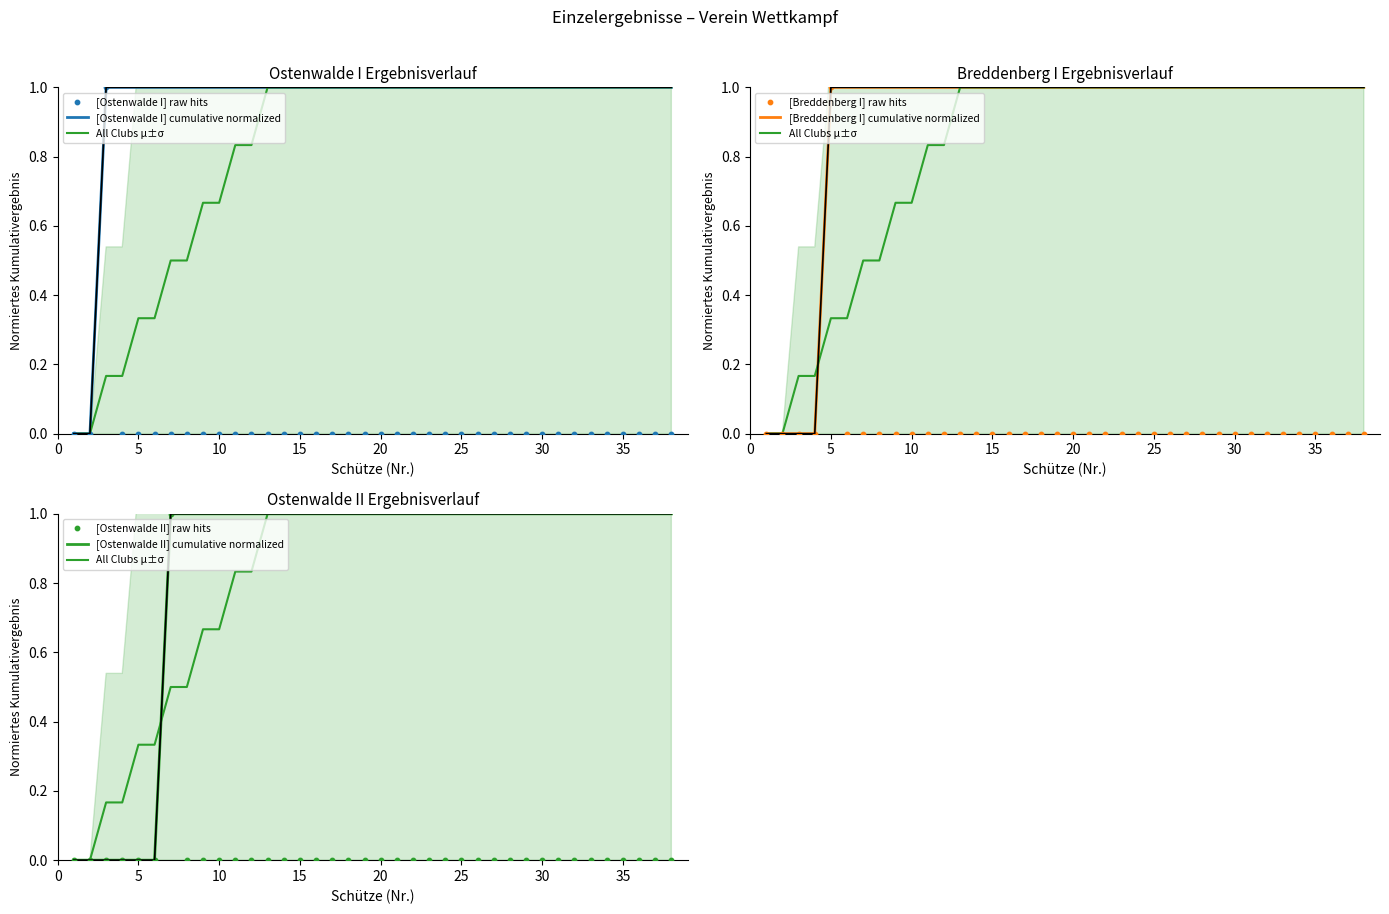

At how many categories does at least one series exceed 0?

3